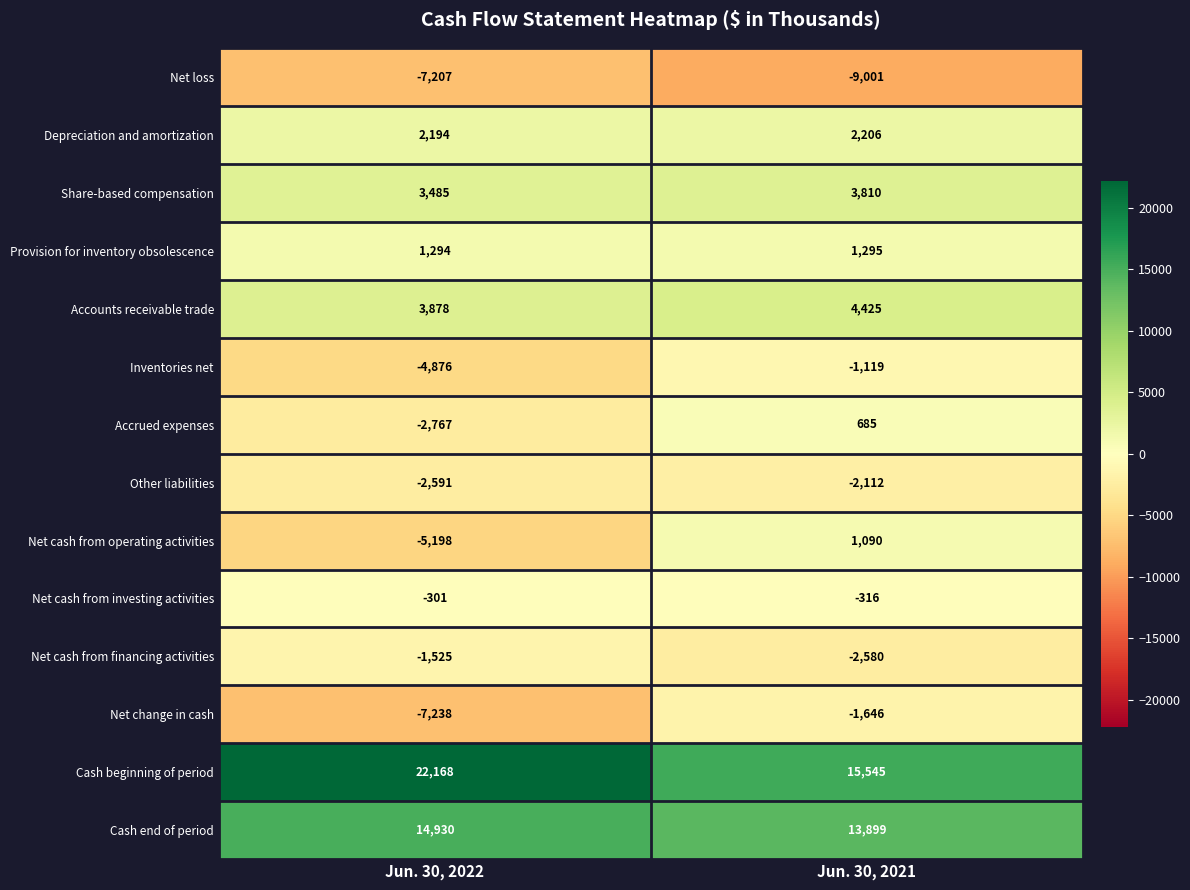

What is the total value across all series at Jun. 30, 2021?

26181